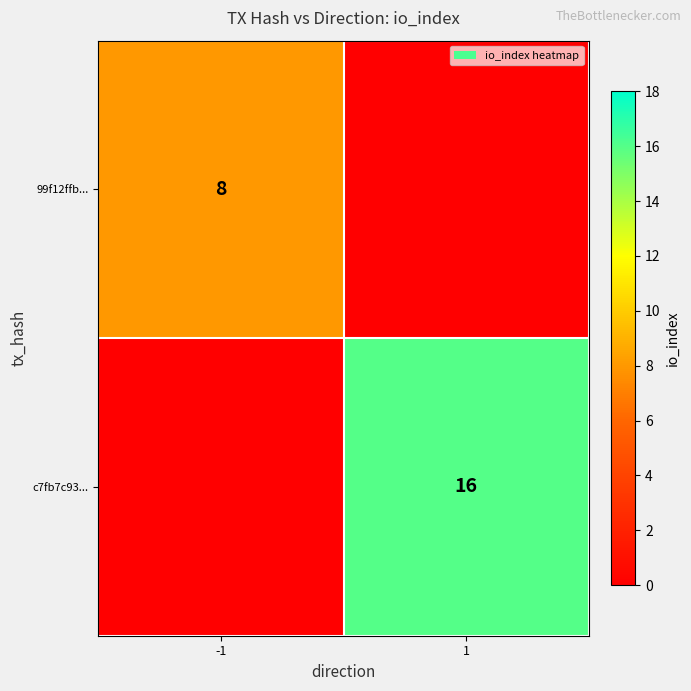

Is the value of 99f12ffb... at -1 greater than the value of c7fb7c93... at 1?

No